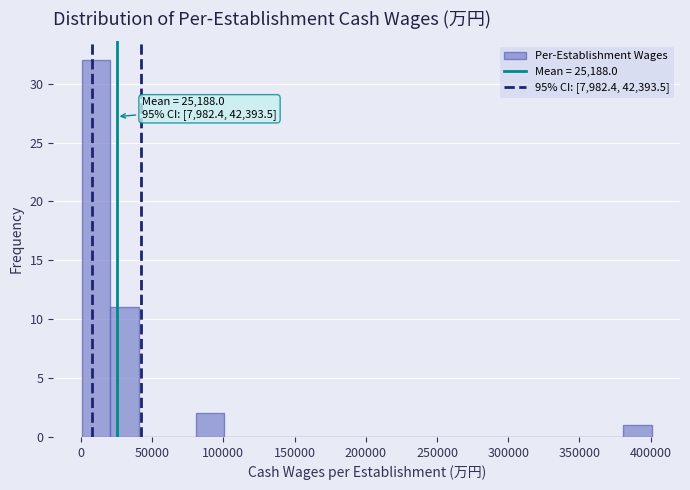

Read against the x-axis, roughly where is the centre of the tallest bar?

10000